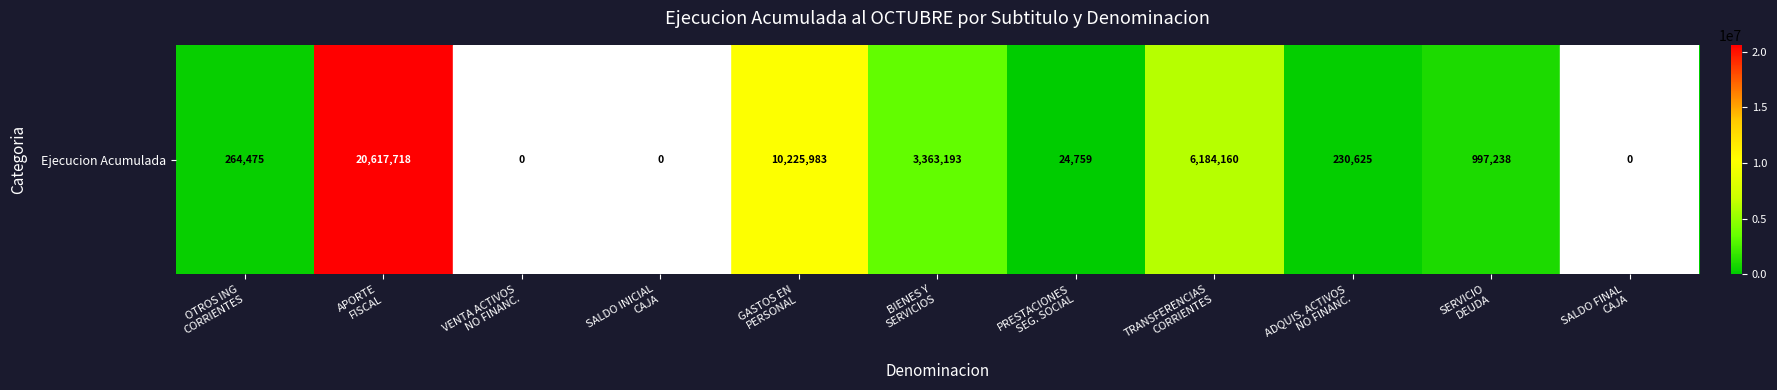

Which label corresponds to the largest value in the chart?

APORTE
FISCAL